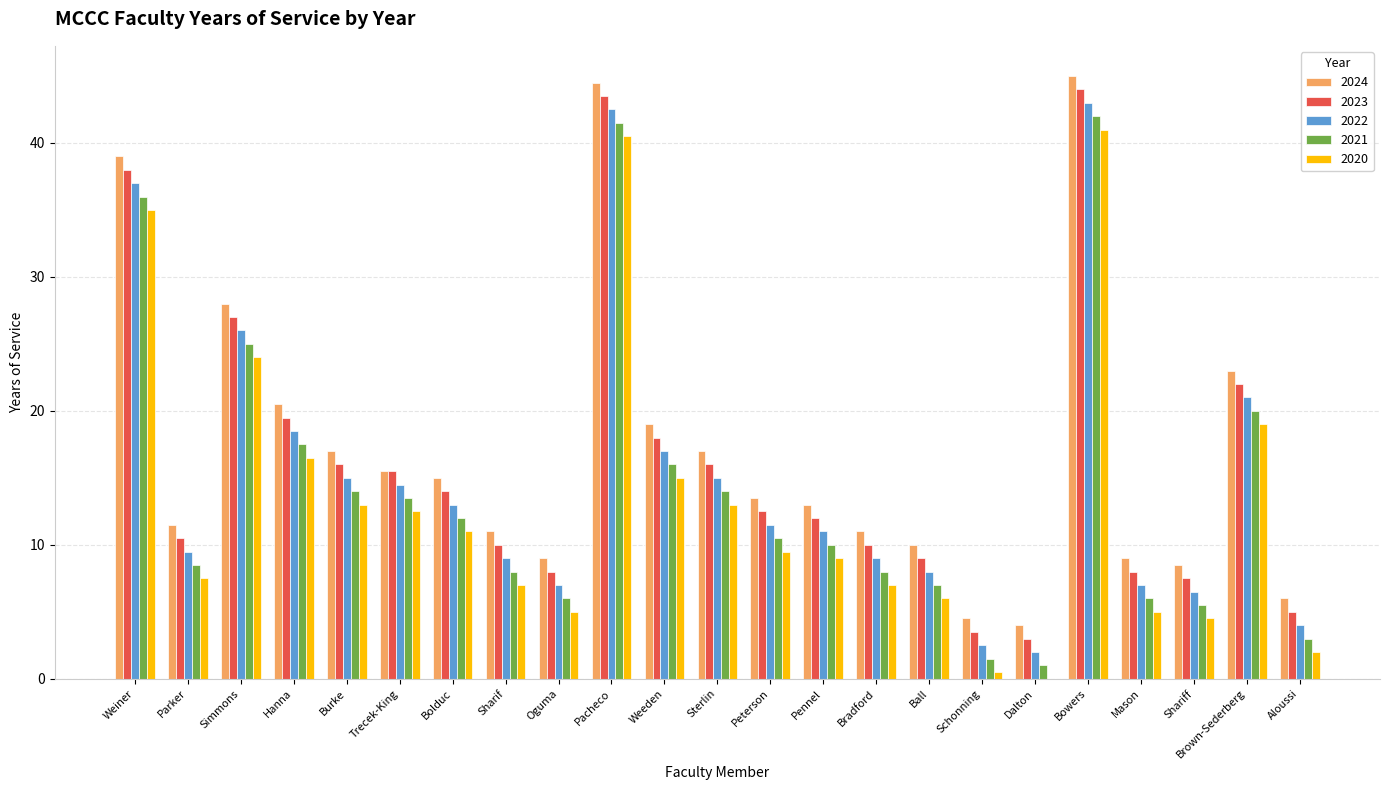

What value does the 2021 series have at Weeden?

16.0